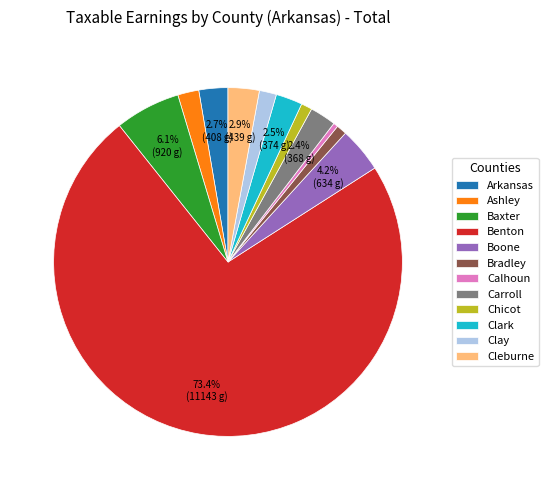

The Benton slice represents 61% of the pie. True or false?

False